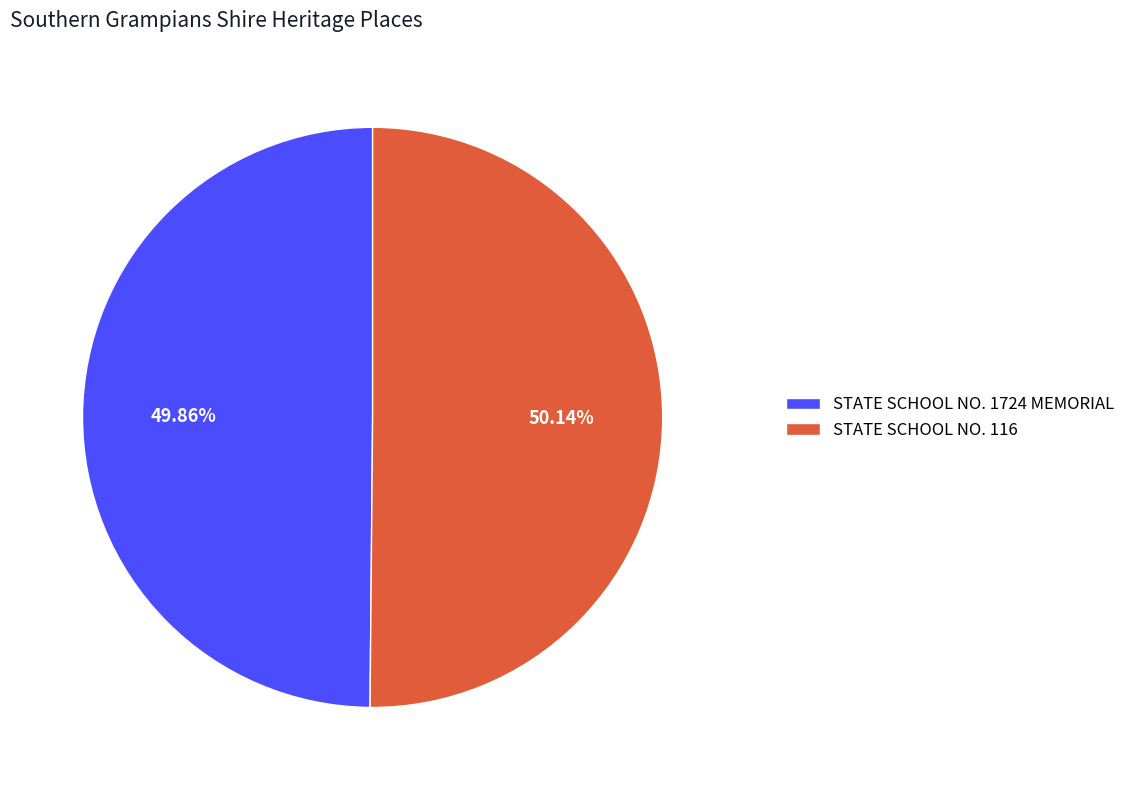

How many segments does this pie chart have?

2